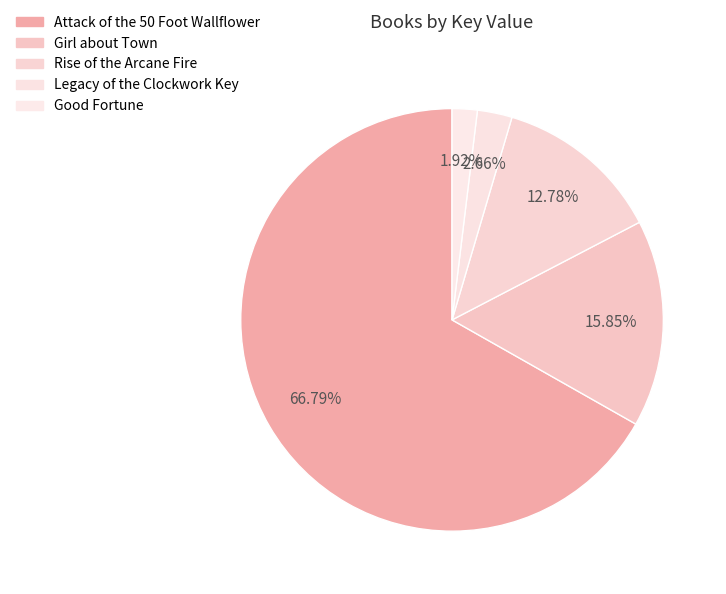

What is the ratio of the value at Good Fortune to the value at Rise of the Arcane Fire?

0.2